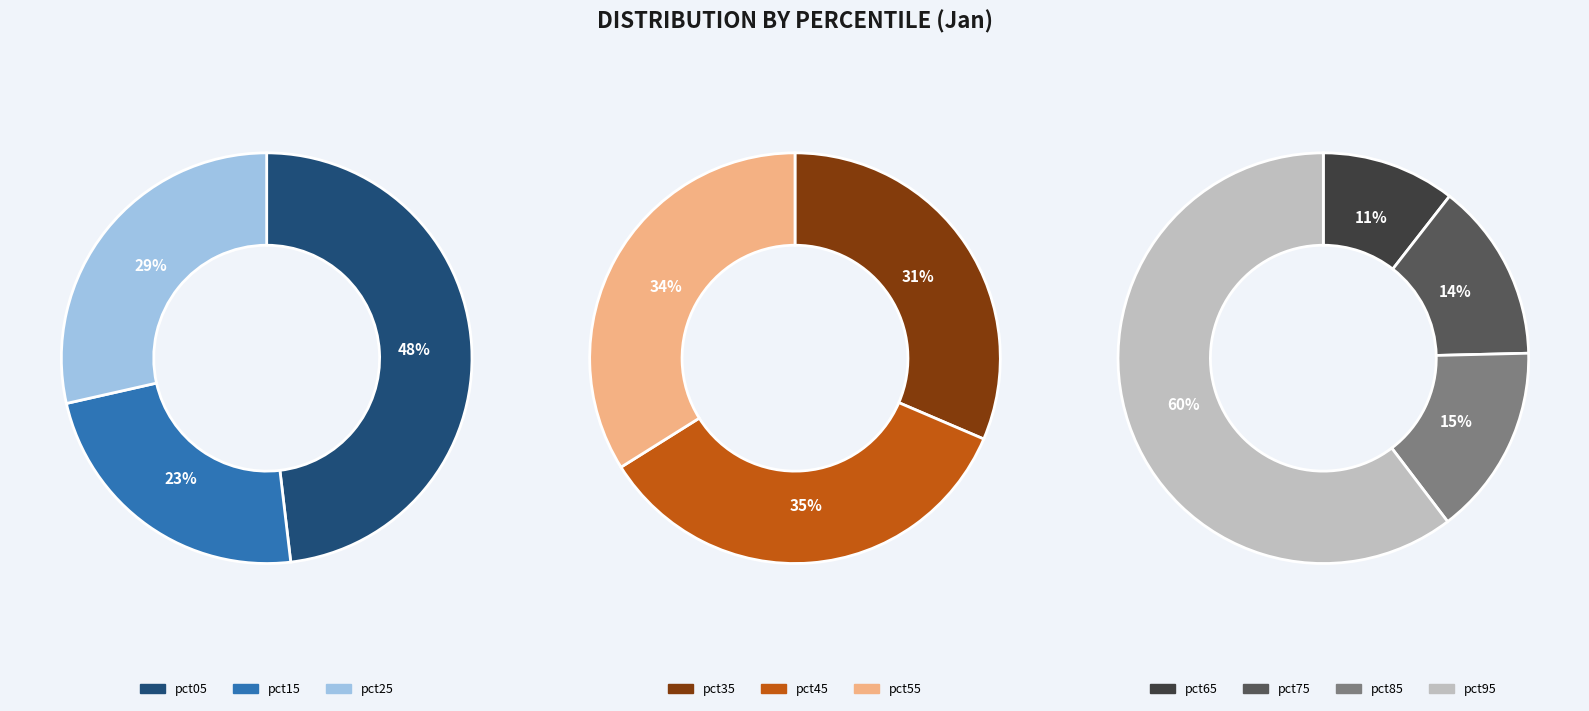

Does pct05 represent more than half of the total?

No